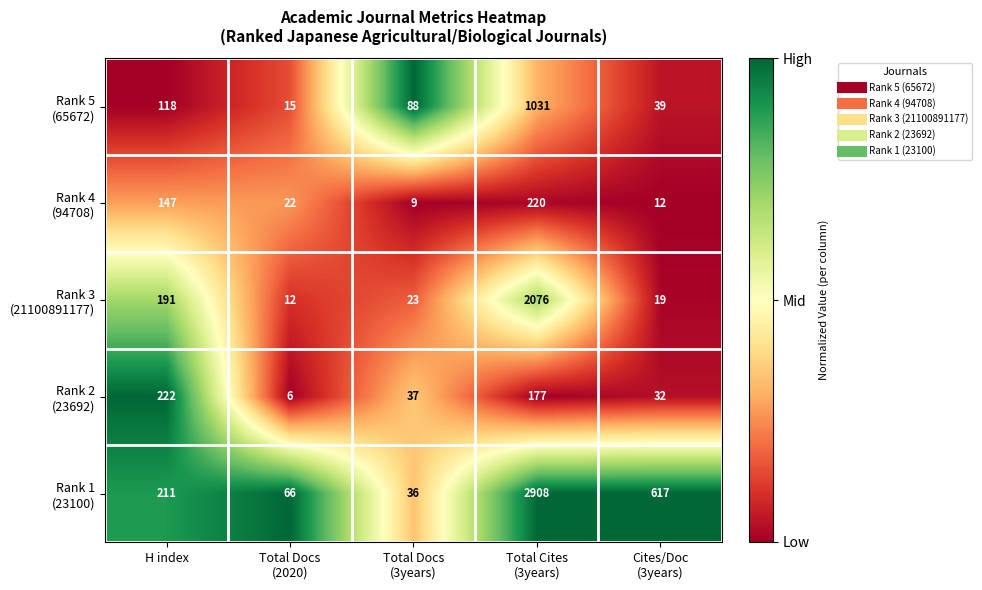

What is the smallest value displayed?

6